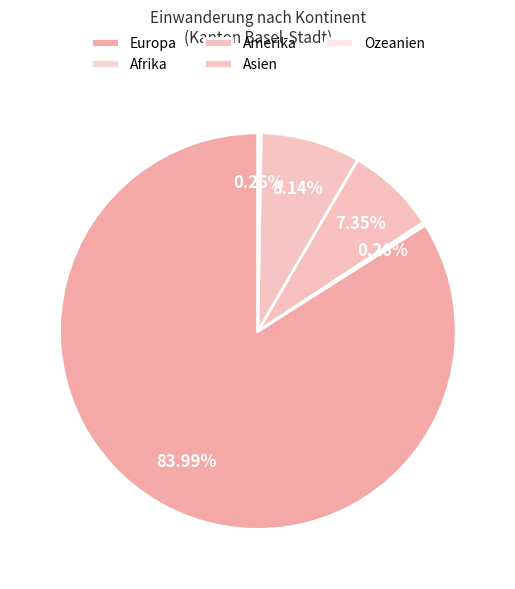

To the nearest percent, what is the combined percentage of Europa and Amerika?

91%